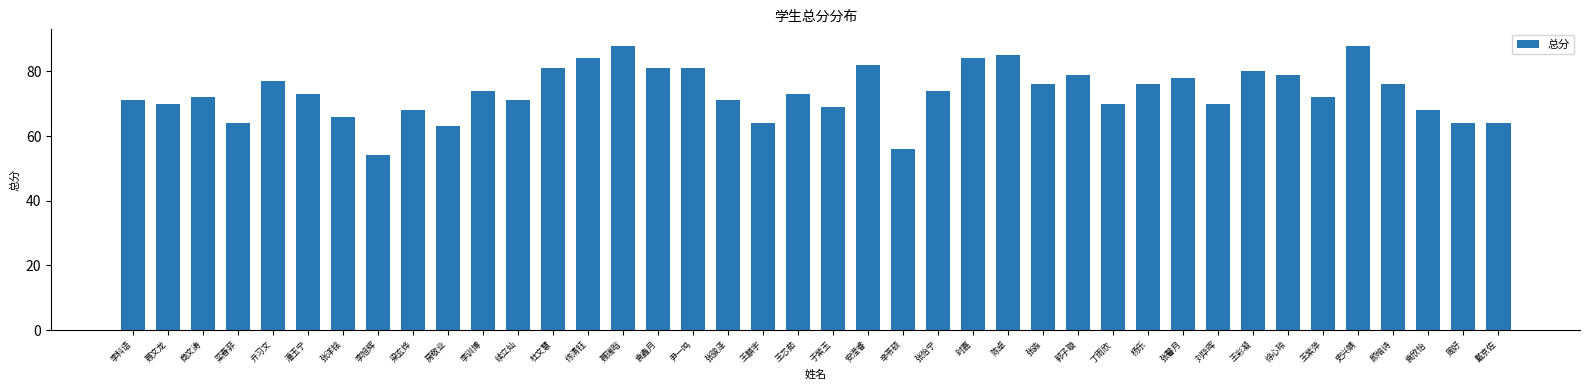

Approximately how many times larger is the value at 李科语 compared to 佟清钰?

0.8